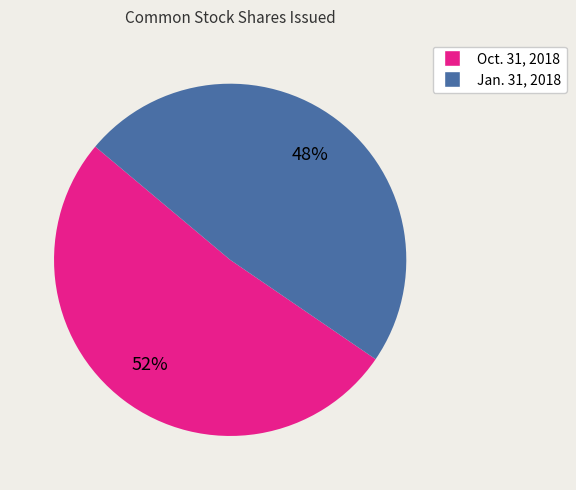

Which category has the biggest portion of the pie?

Oct. 31, 2018